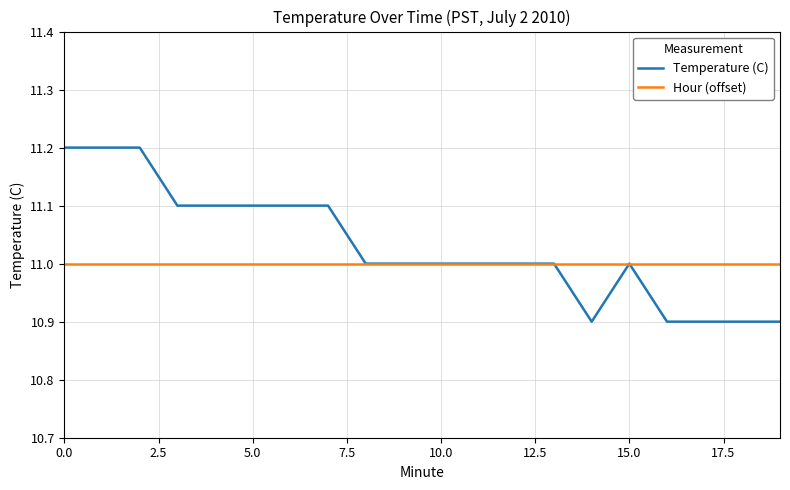

Which series has the largest range (max minus min)?

Temperature (C)